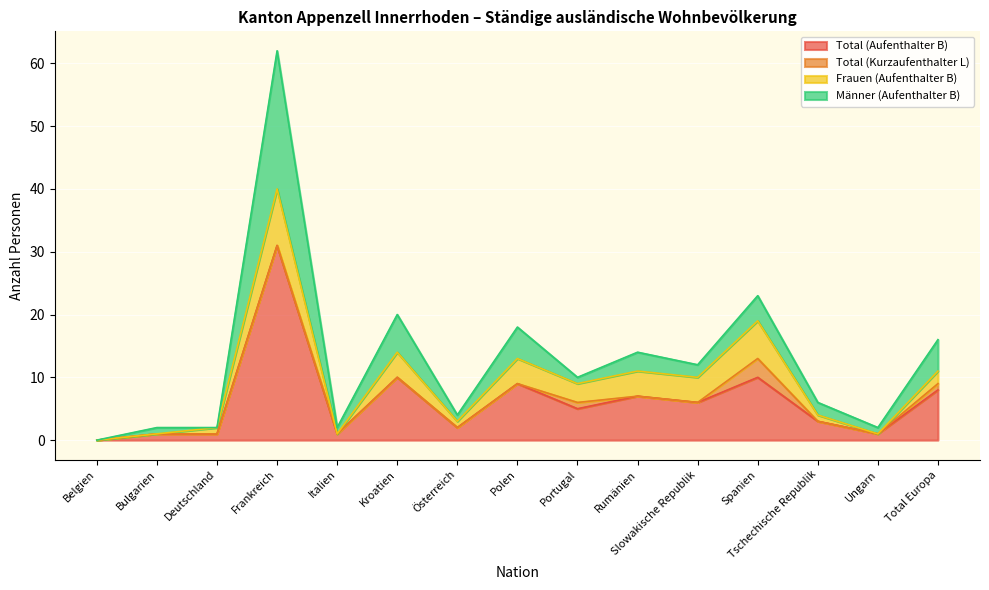

What is the difference between the maximum and minimum values in the Total (Aufenthalter B) series?

31